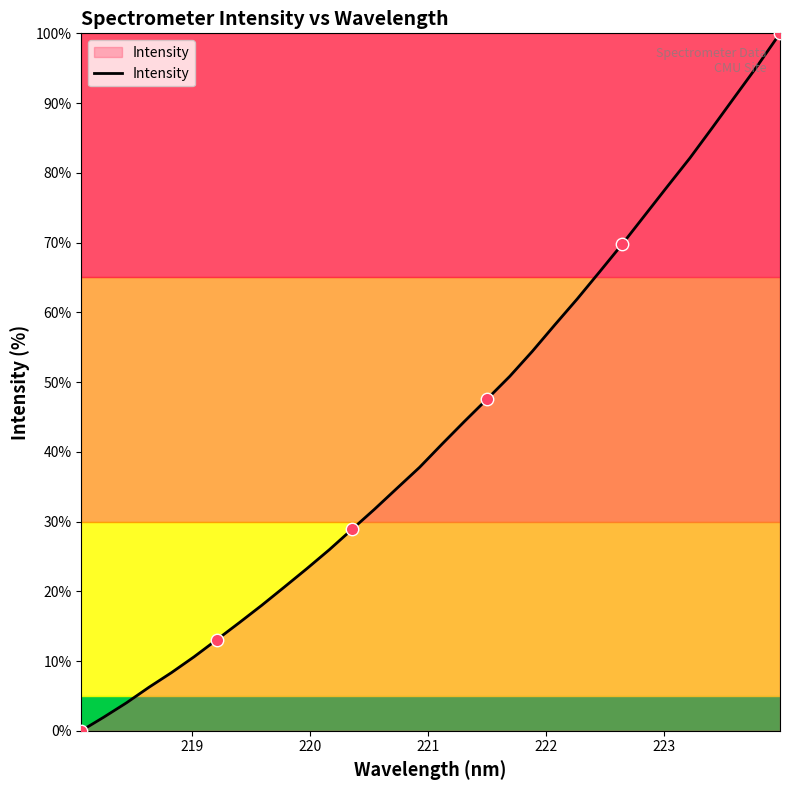

What is the maximum value shown in the chart?

100.0